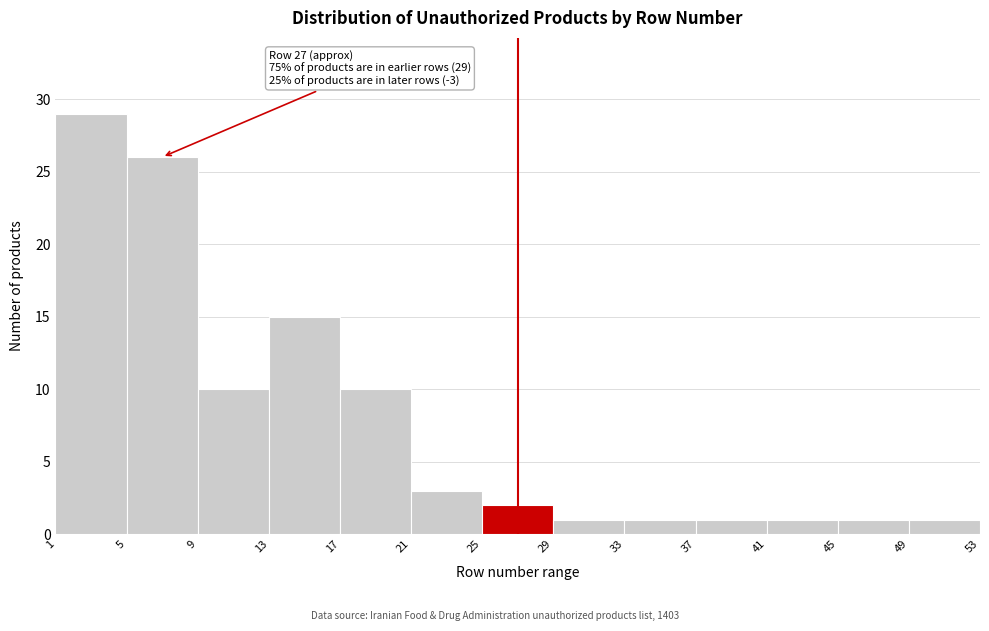

Which range on the x-axis has the tallest bar?

1 to 5